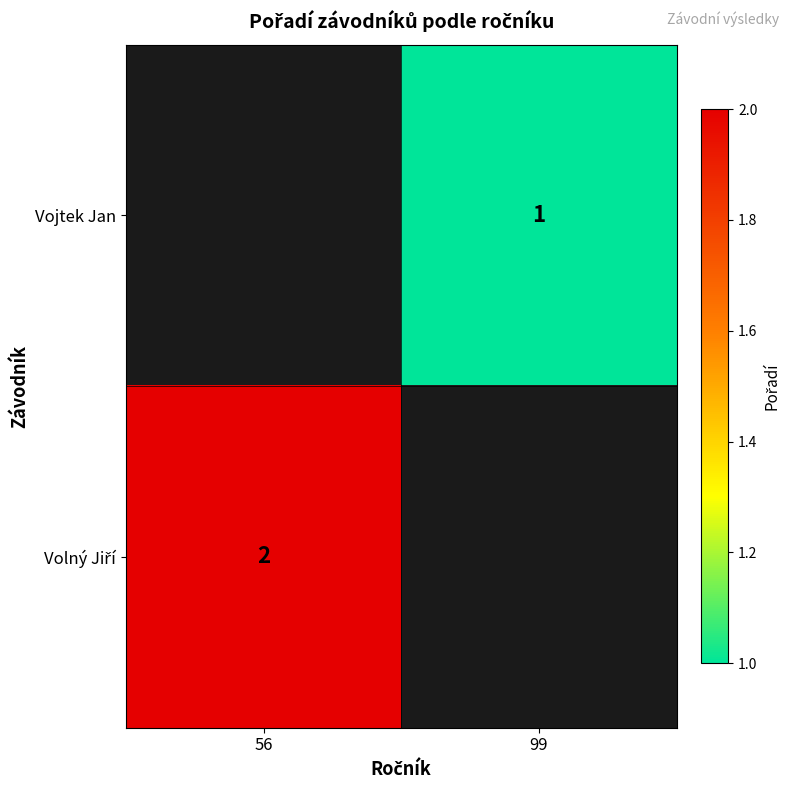

The value of Vojtek Jan at 99 is 1. True or false?

True